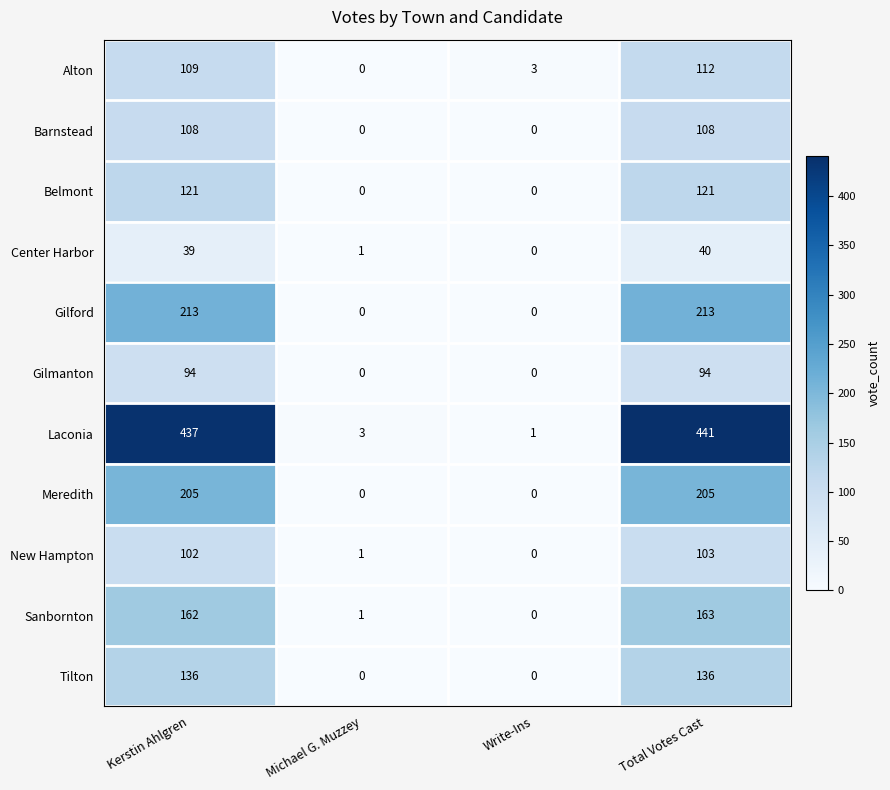

What is the sum of the Laconia values at Total Votes Cast and Kerstin Ahlgren?

878